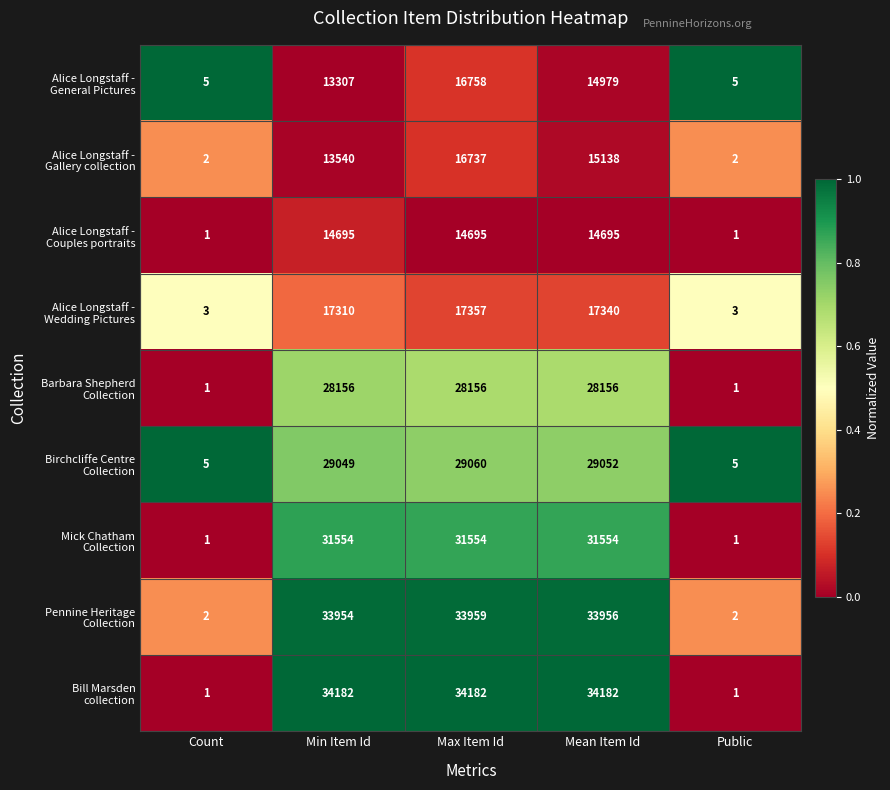

What is the difference between the highest and lowest values at Count?

4